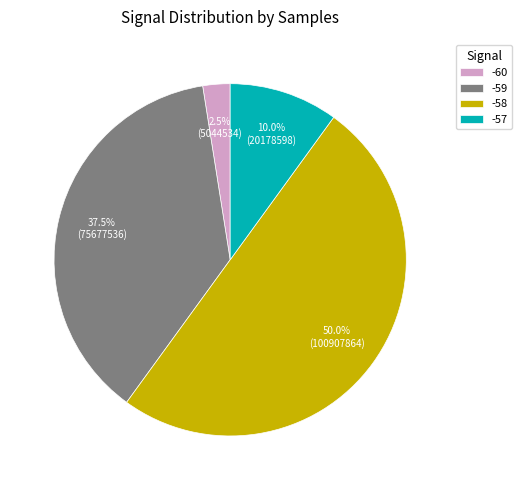

How many slices are in this pie chart?

4